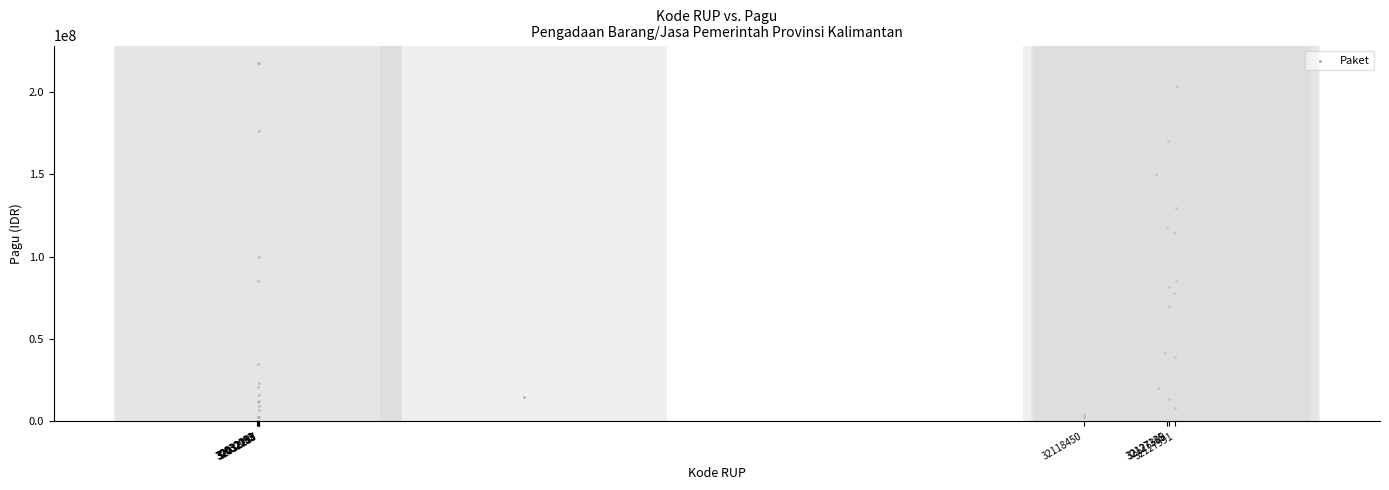

What Y value in the scatter plot is closest to 108830000?

114296000